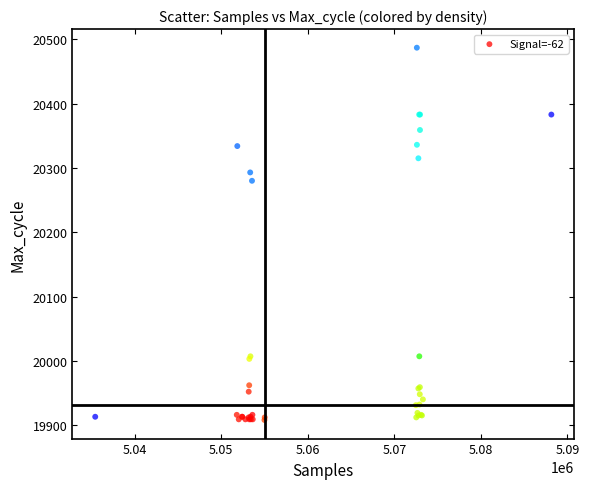

What Y value in the scatter plot is closest to 20197?

20280